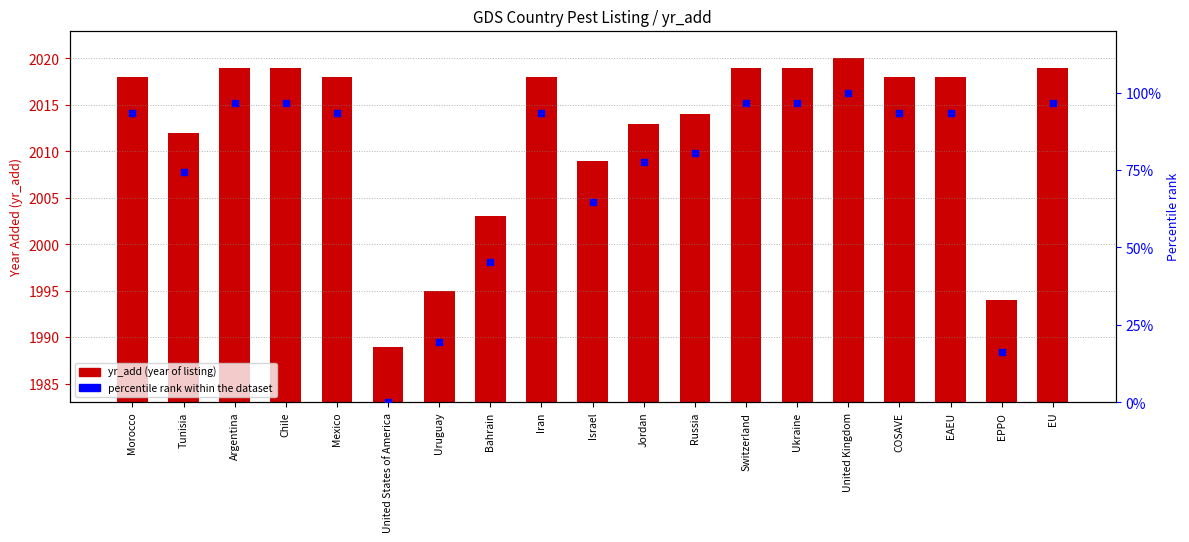

Between Ukraine and Uruguay, which is larger?

Ukraine